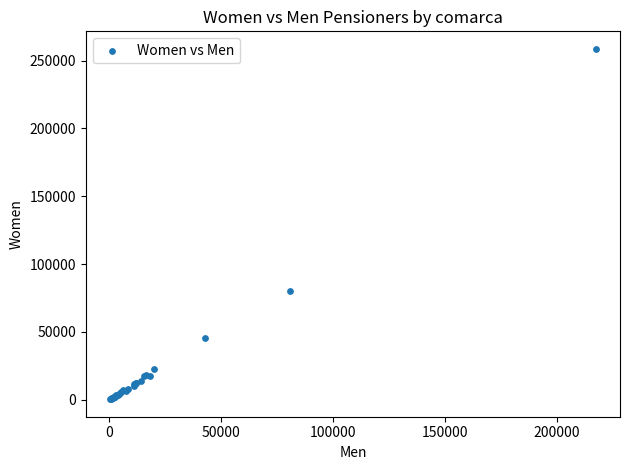

What Y value in the scatter plot is closest to 129498?

79817